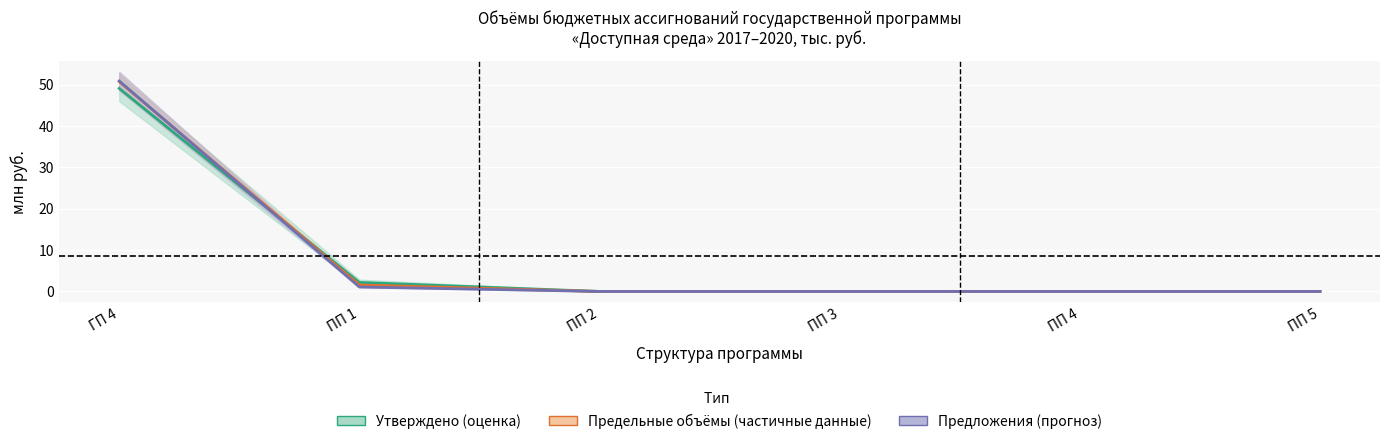

Reading left to right, what are all the values shown in this chart?

Утверждено 2017: 49.1	2.2	0.0	0.0	0.0	0.0
Утверждено 2018: 50.8	1.6	0.0	0.0	0.0	0.0
Предельные 2018: 50.9	1.1	0.0	0.0	0.0	0.0